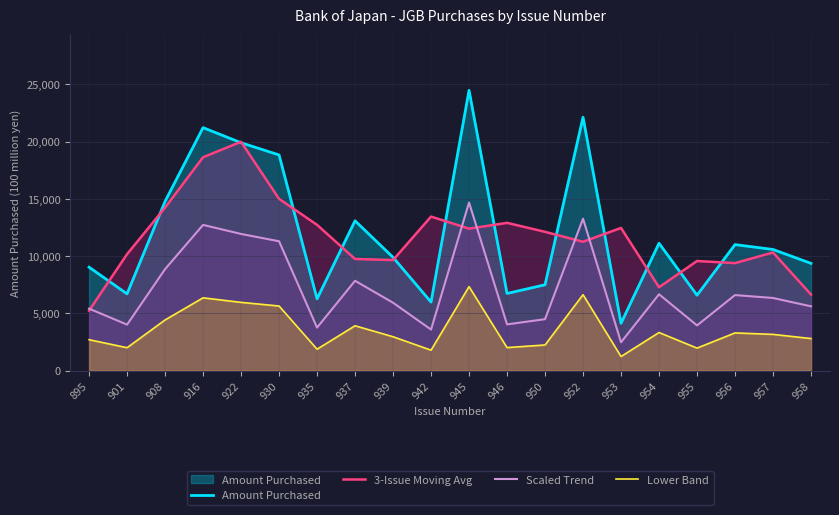

Is it true that Lower Band equals 3338.1 at 954?

True